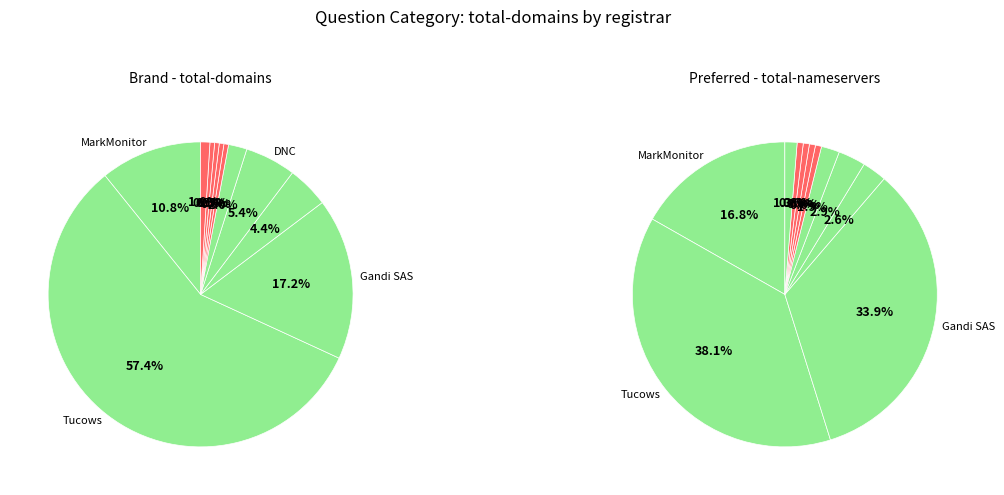

Is there any slice that represents more than half of the pie?

Yes